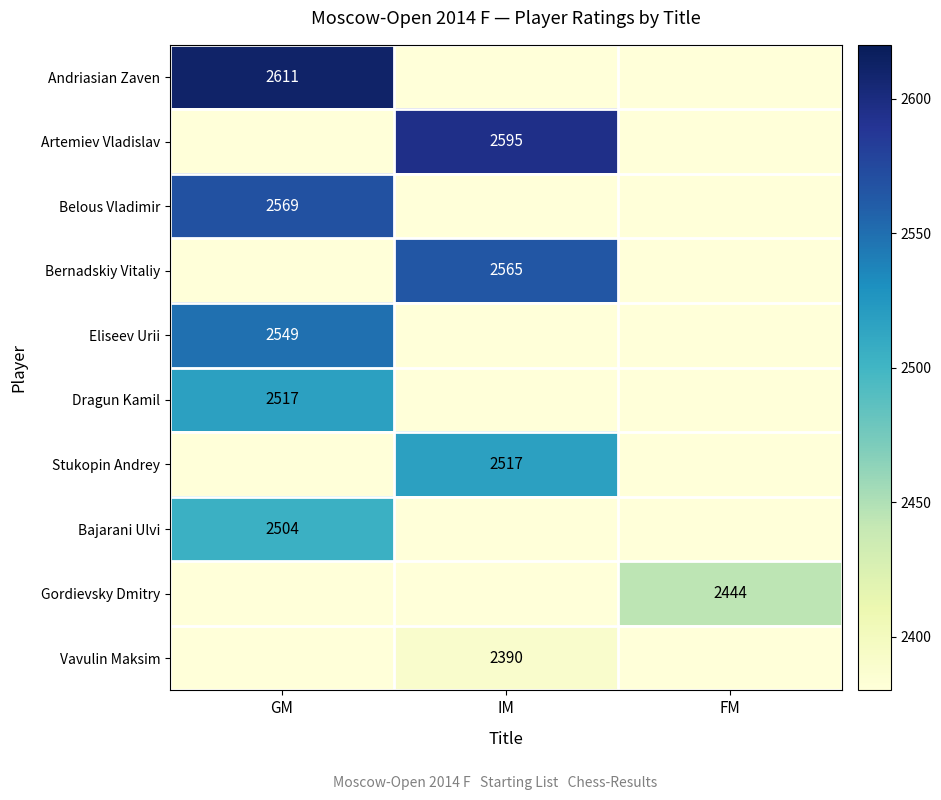

The value of Belous Vladimir at GM is 2569. True or false?

True